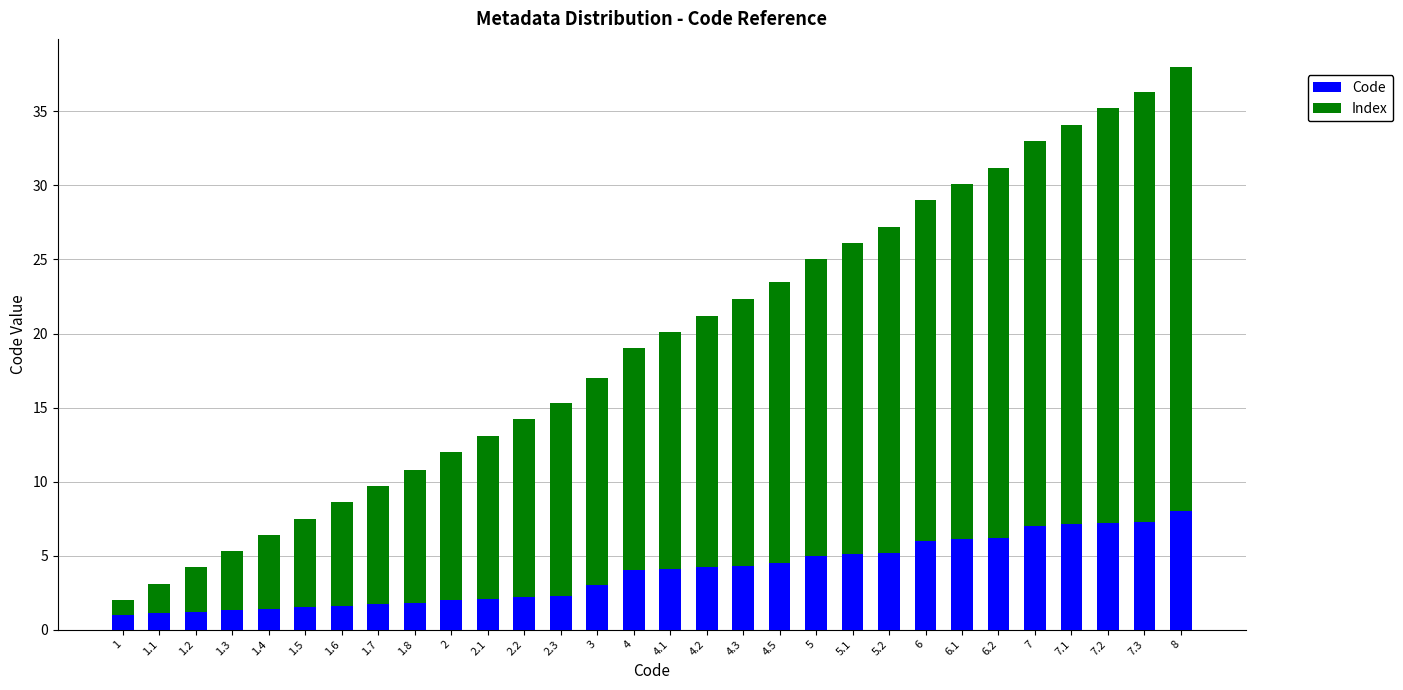

Are the bars grouped side by side (vs. stacked)?

No